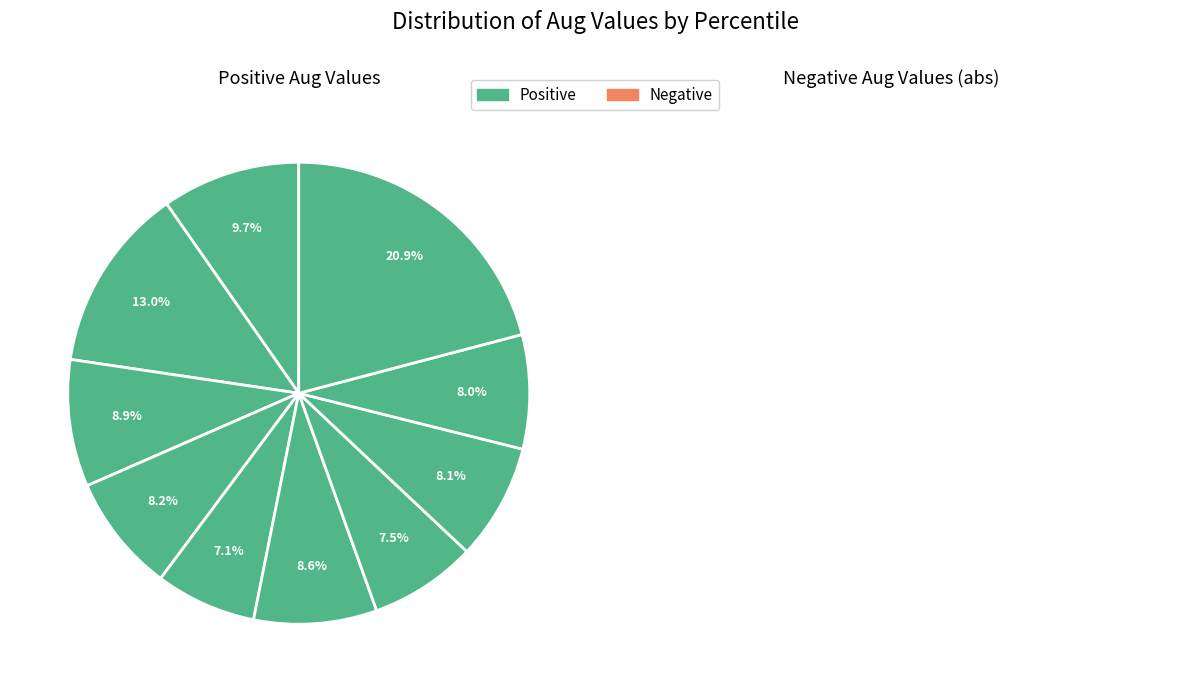

Rank the categories by value from lowest to highest.

pct45, pct65, pct85, pct75, pct35, pct55, pct25, pct05, pct15, pct95